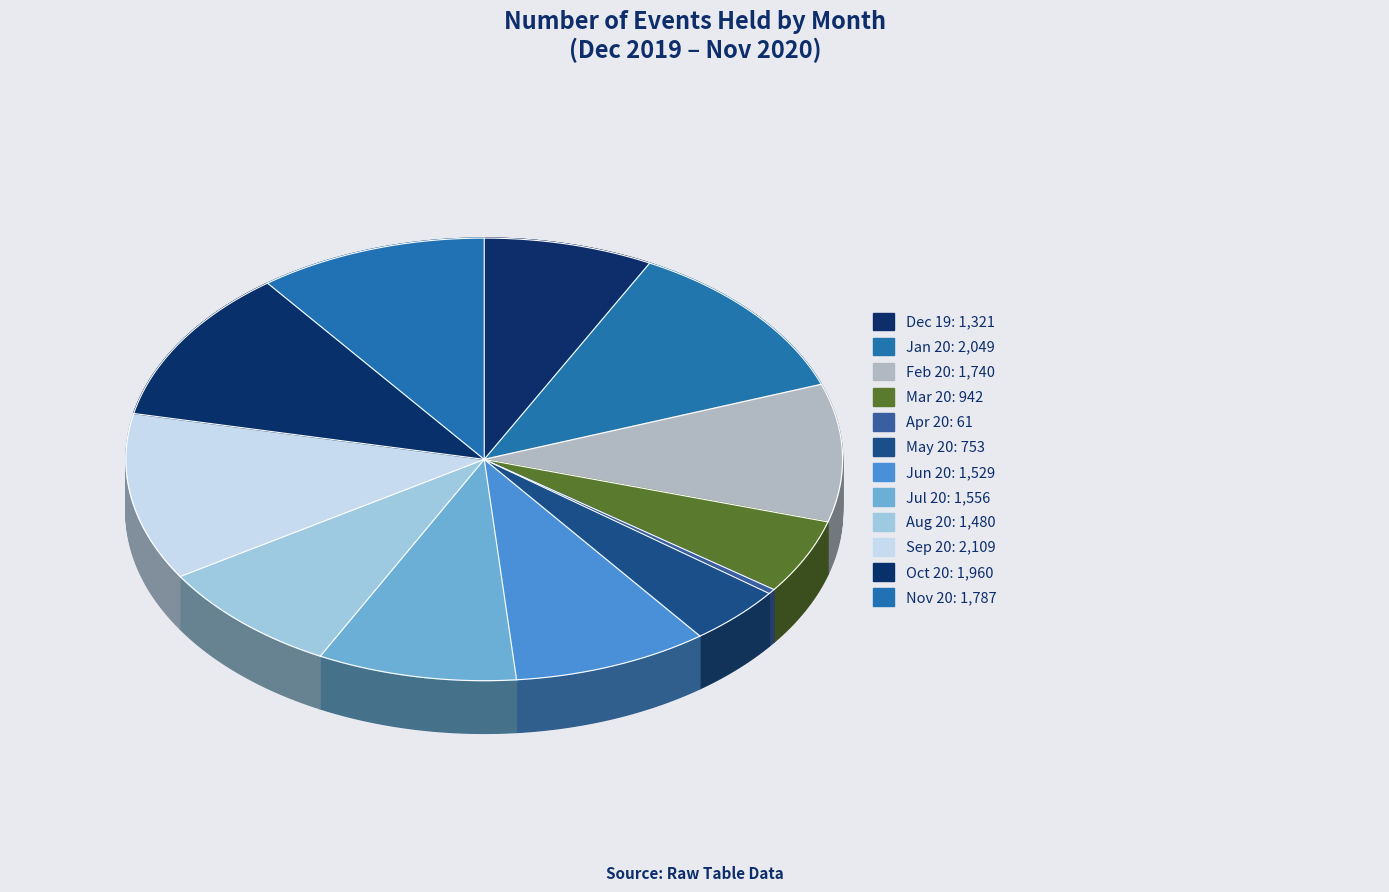

To the nearest percent, what portion does Jul 20 represent?

9%